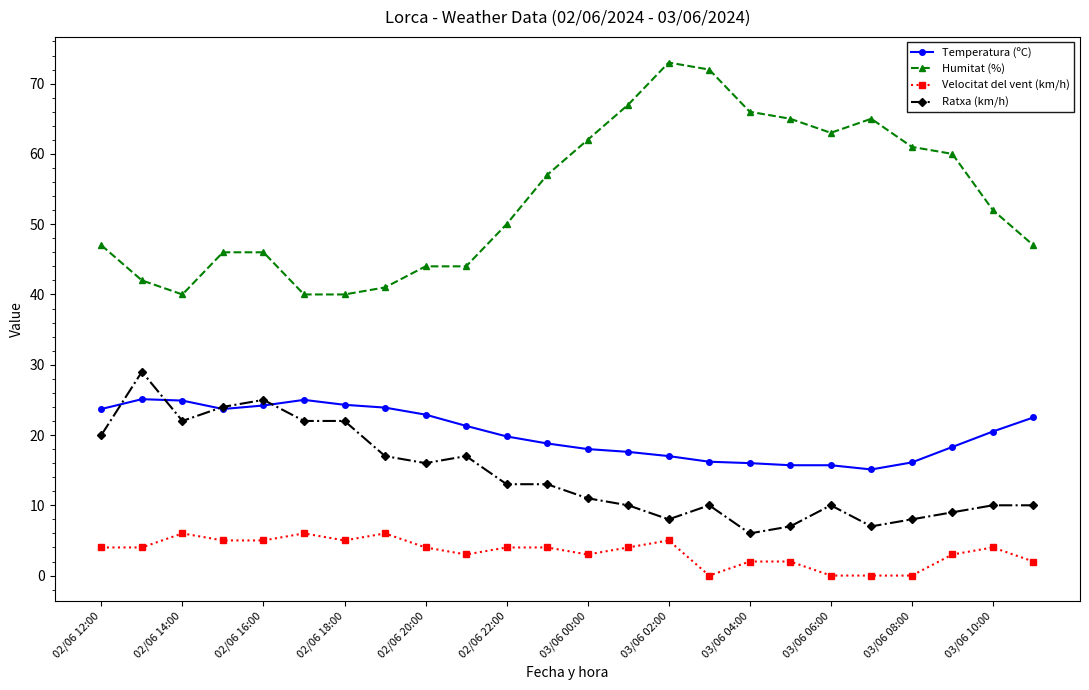

Which series has the largest total across all categories?

Humitat (%)